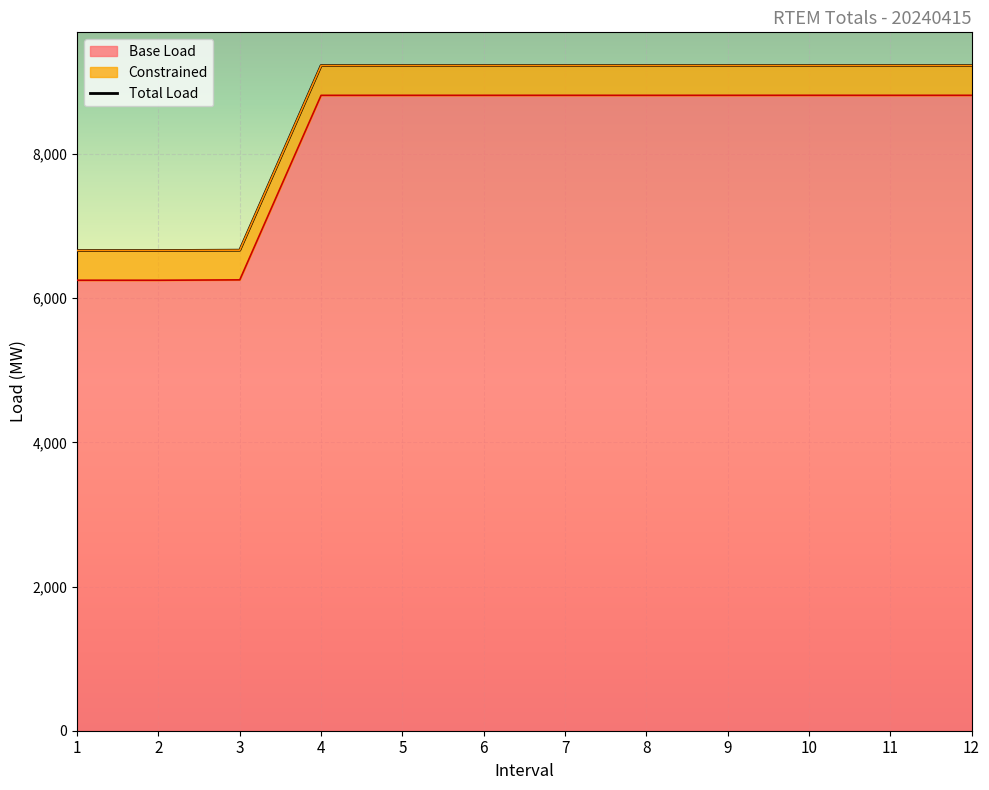

Is the value of Base Load at 4 greater than the value of Total Load at 5?

No